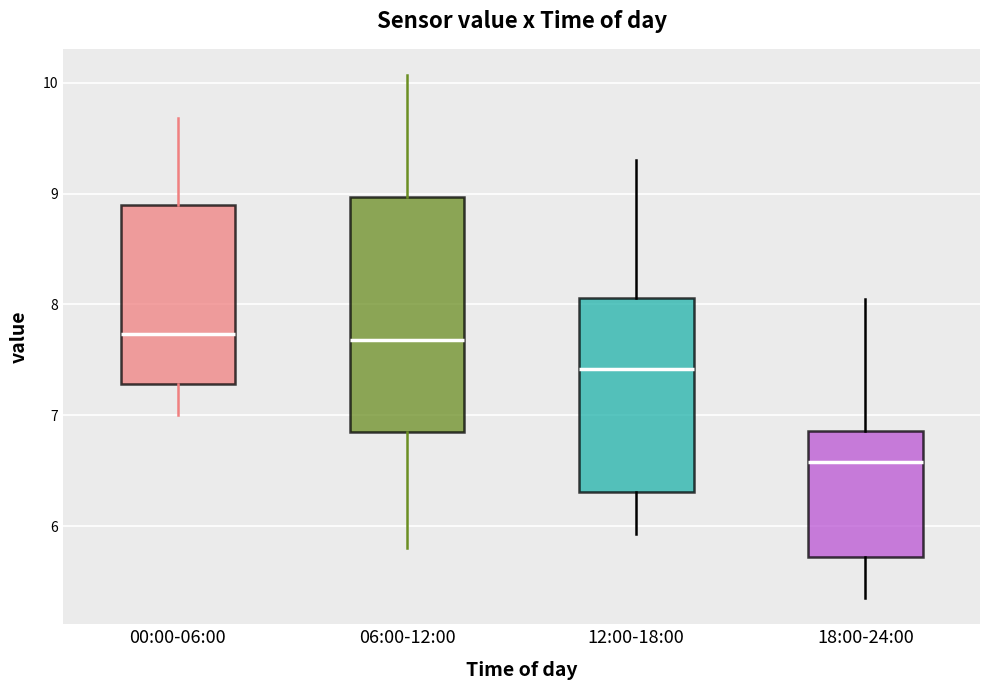

Reading left to right, transcribe this box plot: for each box, give where its median line is, the range the box spans, and where its two whiskers end, as read against the y-axis. The values are not printed on the chart, so give them approximately, as read against the axis.

00:00-06:00: median 7.7, box 7.3 to 8.9, whiskers 7.0 to 9.7
06:00-12:00: median 7.7, box 6.9 to 9.0, whiskers 5.8 to 10.1
12:00-18:00: median 7.4, box 6.3 to 8.1, whiskers 5.9 to 9.3
18:00-24:00: median 6.6, box 5.7 to 6.9, whiskers 5.4 to 8.1